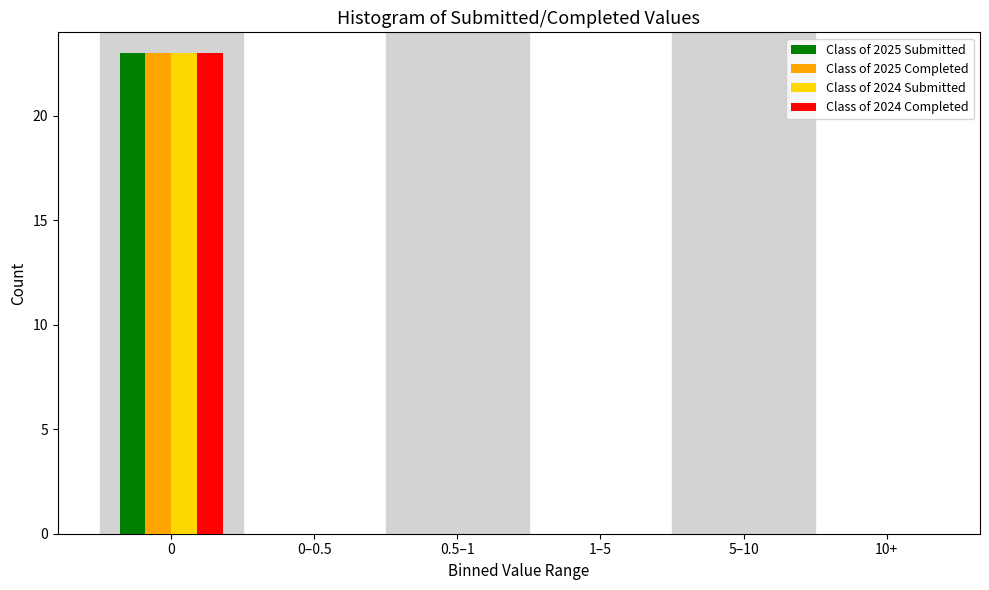

Reading left to right, extract all data points from this chart.

Class of 2025 Submitted: 0=23	0–0.5=0	0.5–1=0	1–5=0	5–10=0	10+=0
Class of 2025 Completed: 0=23	0–0.5=0	0.5–1=0	1–5=0	5–10=0	10+=0
Class of 2024 Submitted: 0=23	0–0.5=0	0.5–1=0	1–5=0	5–10=0	10+=0
Class of 2024 Completed: 0=23	0–0.5=0	0.5–1=0	1–5=0	5–10=0	10+=0